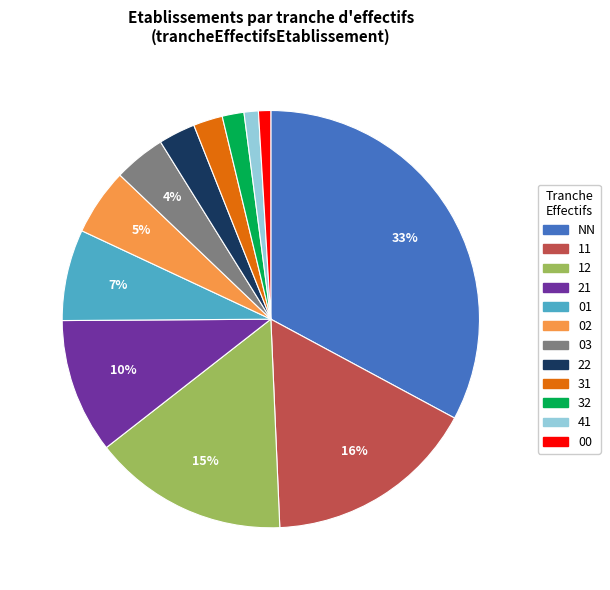

Is there a majority slice in this chart?

No